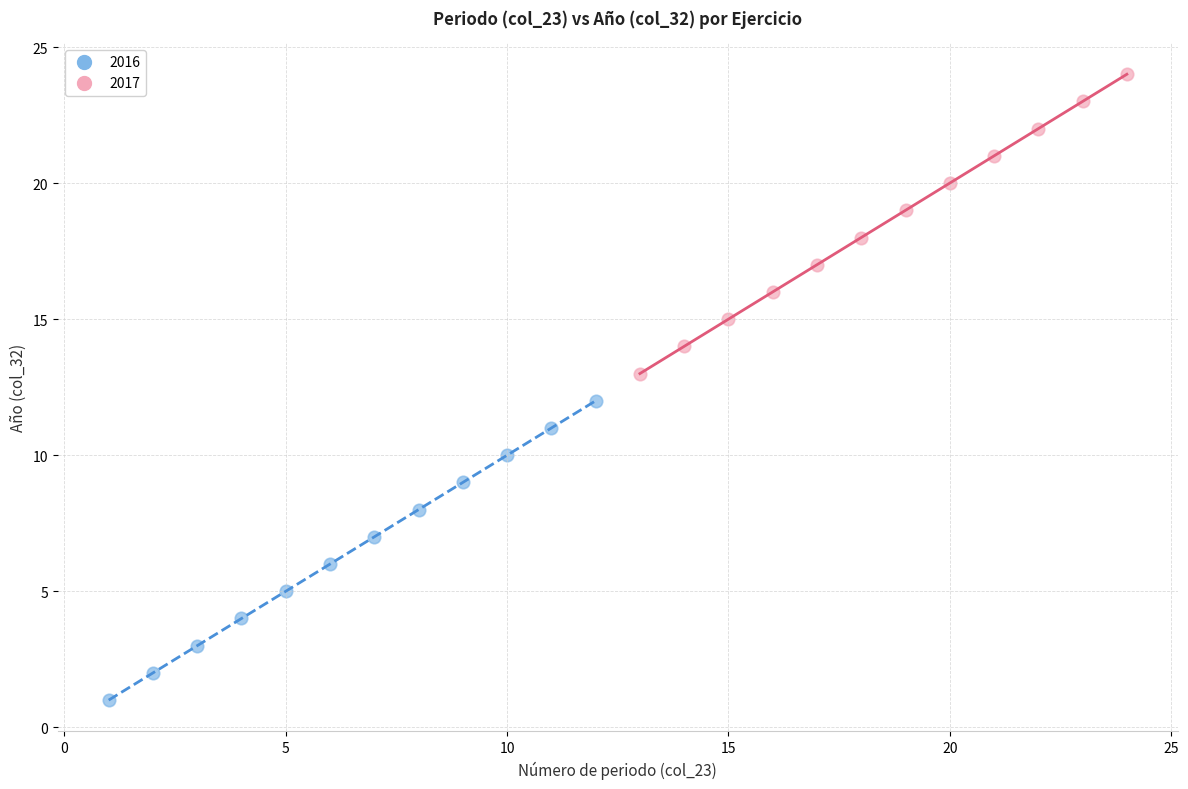

Which series reaches the minimum Y coordinate?

2016